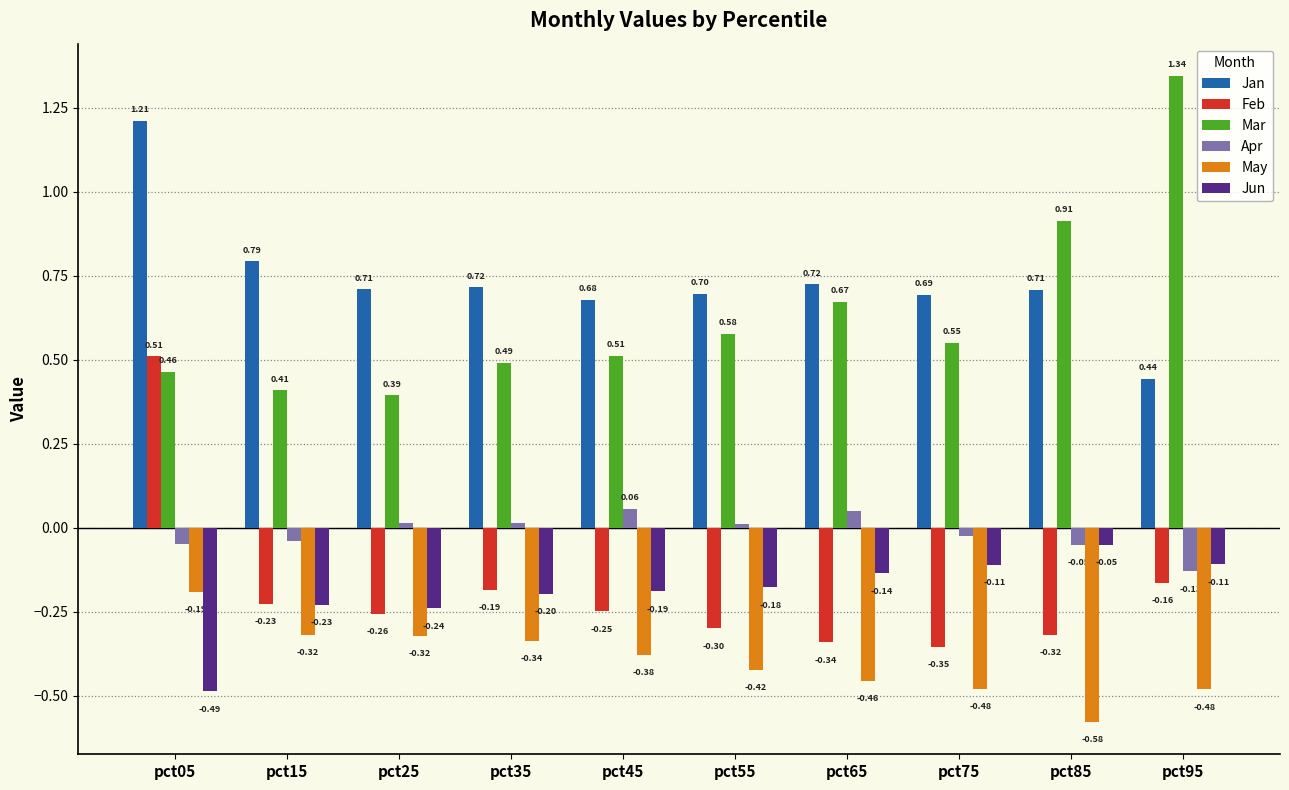

What is the sum of all Jan values?

7.4